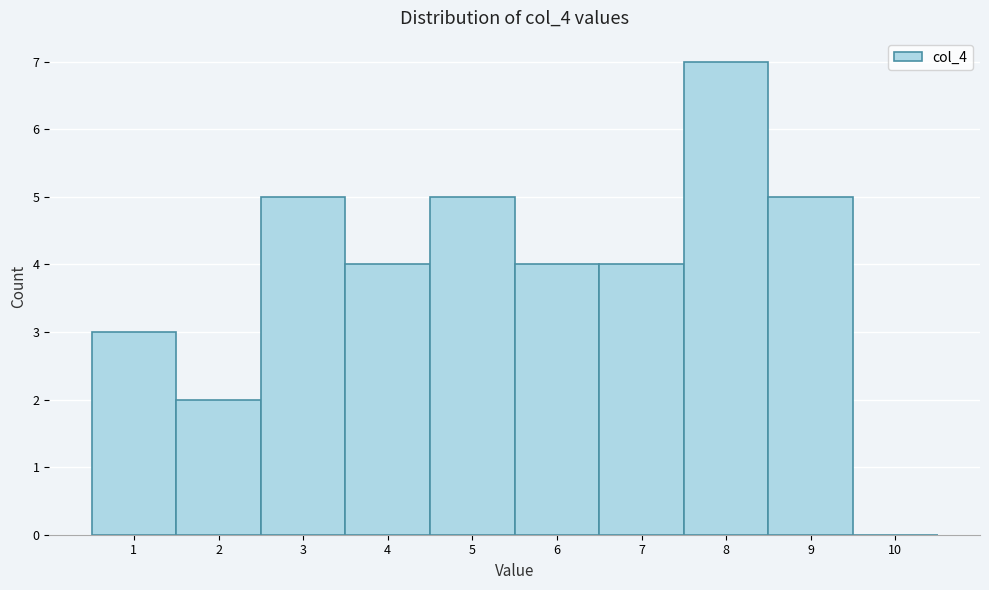

Reading left to right, what are all the values shown in this chart?

1=3	2=2	3=5	4=4	5=5	6=4	7=4	8=7	9=5	10=0